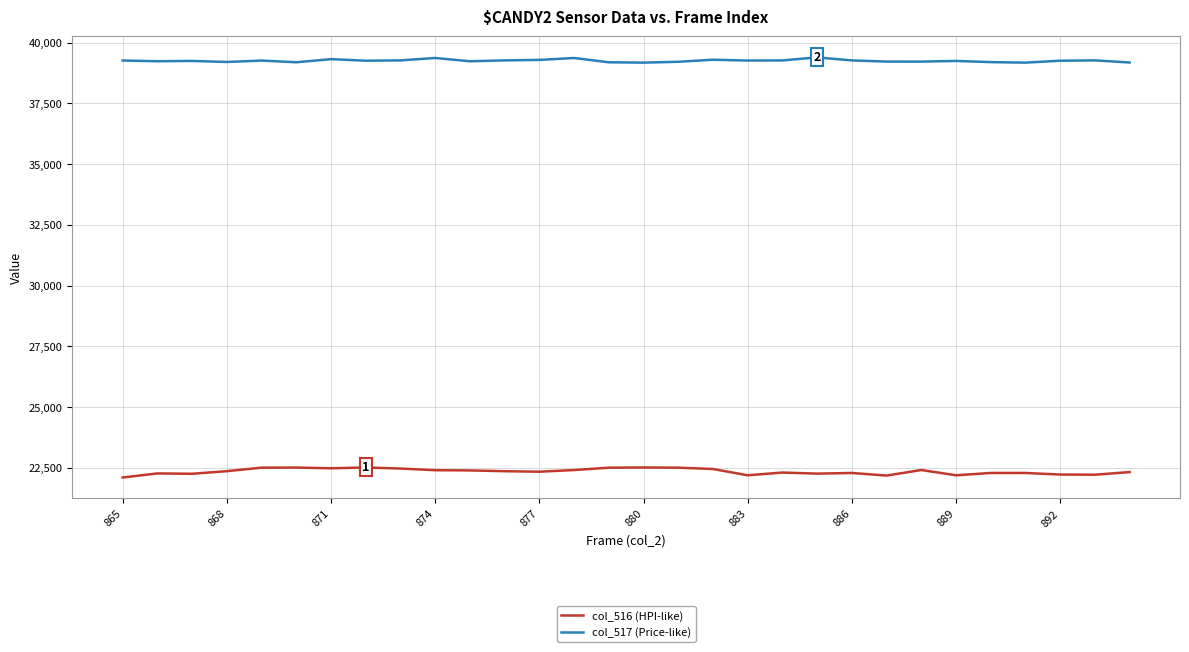

Which series has the largest total across all categories?

col_517 (Price-like)